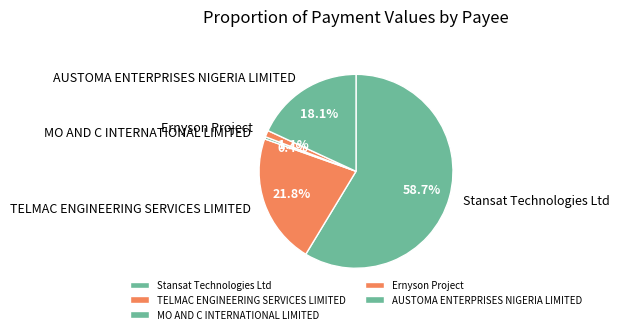

What is the largest slice in the pie chart?

Stansat Technologies Ltd